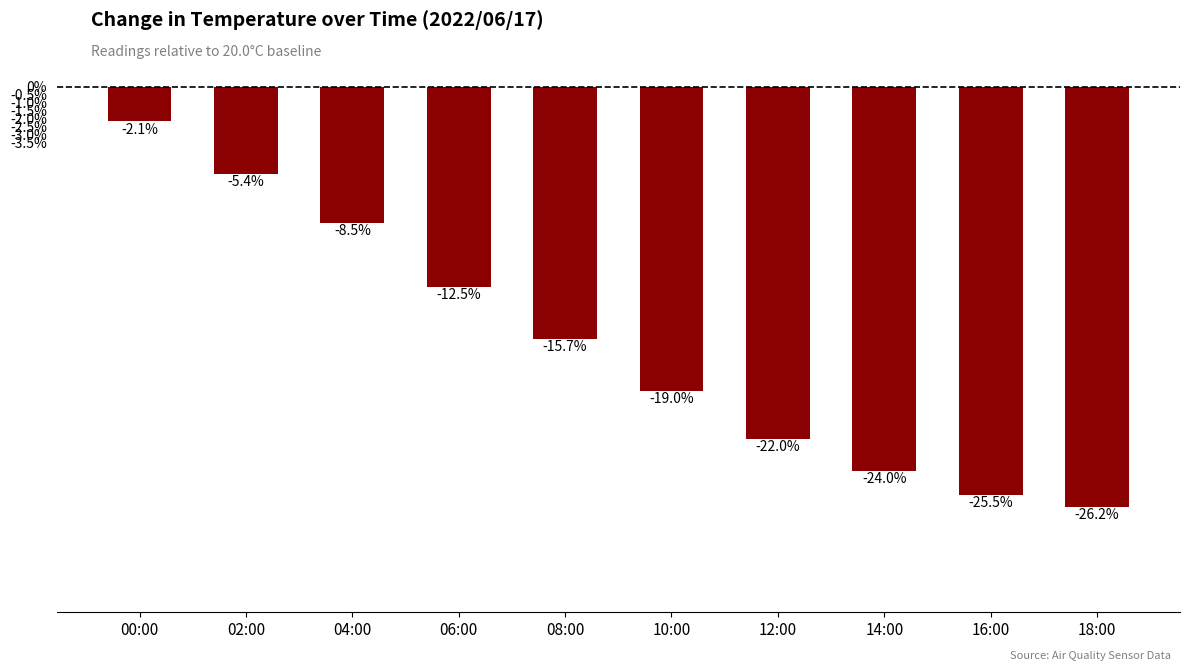

Reading left to right, list all the values displayed in this chart.

00:00=-2.1	02:00=-5.4	04:00=-8.5	06:00=-12.5	08:00=-15.7	10:00=-19.0	12:00=-22.0	14:00=-24.0	16:00=-25.5	18:00=-26.2